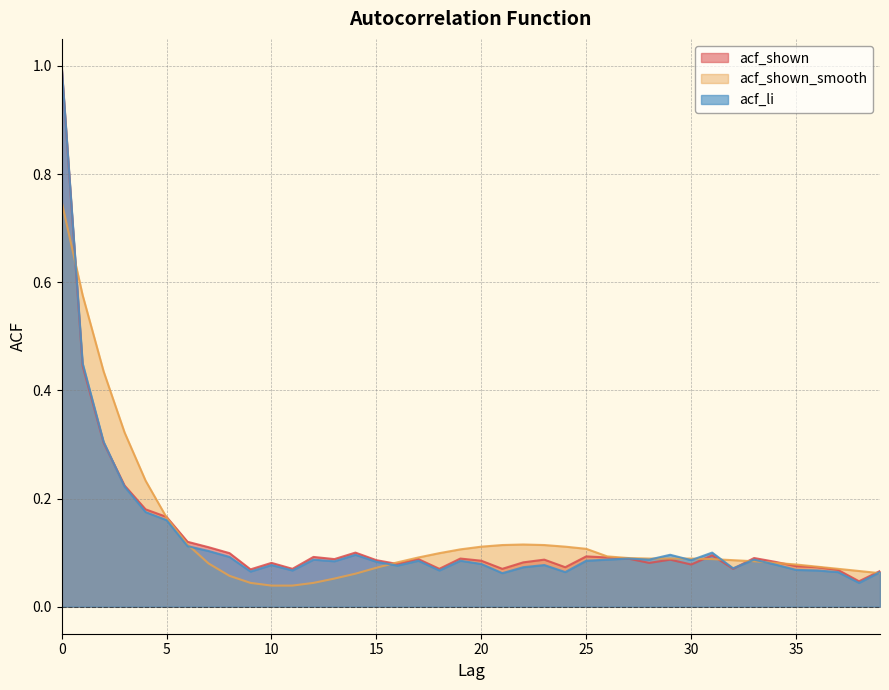

What is the value of the acf_li point at the 36th from the left?

0.1